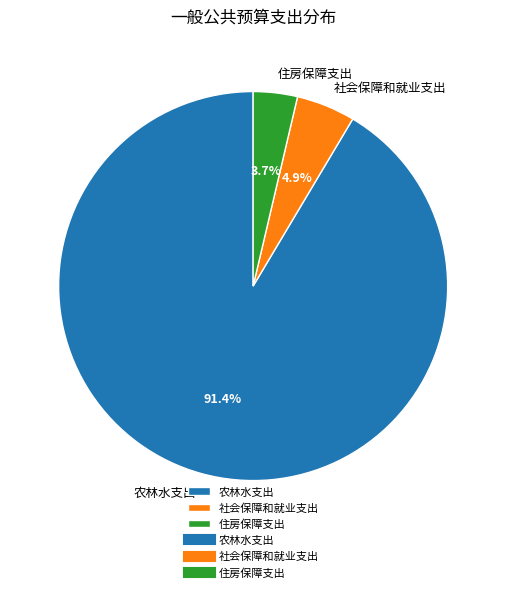

Rank the categories by value from highest to lowest.

农林水支出, 社会保障和就业支出, 住房保障支出